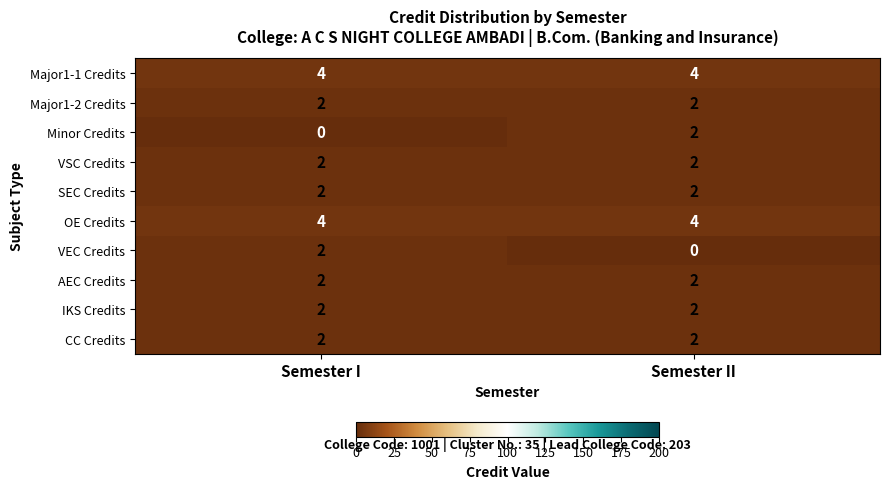

Is the value of Minor Credits at Semester I greater than the value of Major1-1 Credits at Semester I?

No